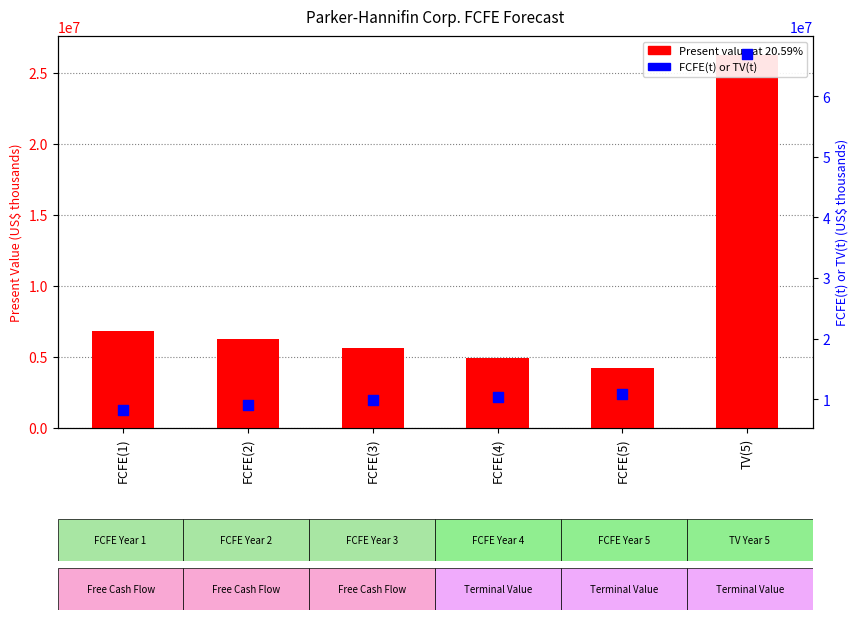

Which series has the largest total across all categories?

FCFE(t) or TV(t)